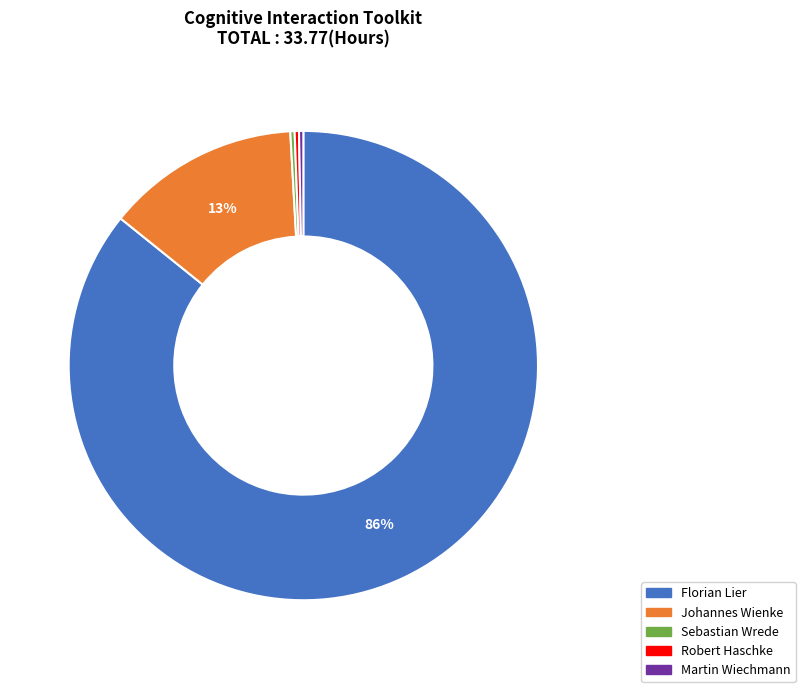

The Florian Lier slice represents 77% of the pie. True or false?

False